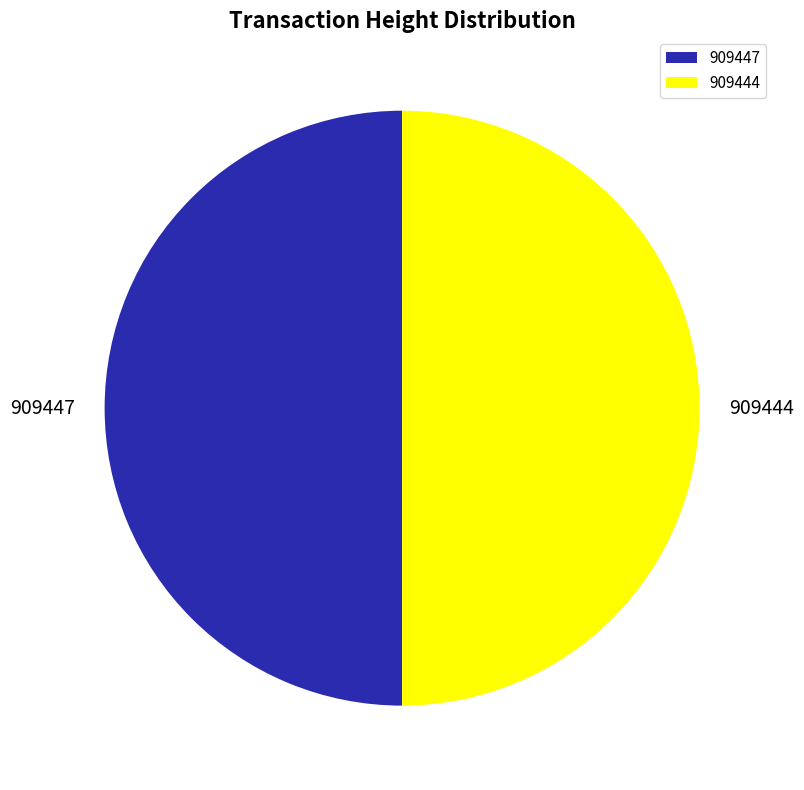

Approximately how many times larger is the value at 909444 compared to 909447?

1.0